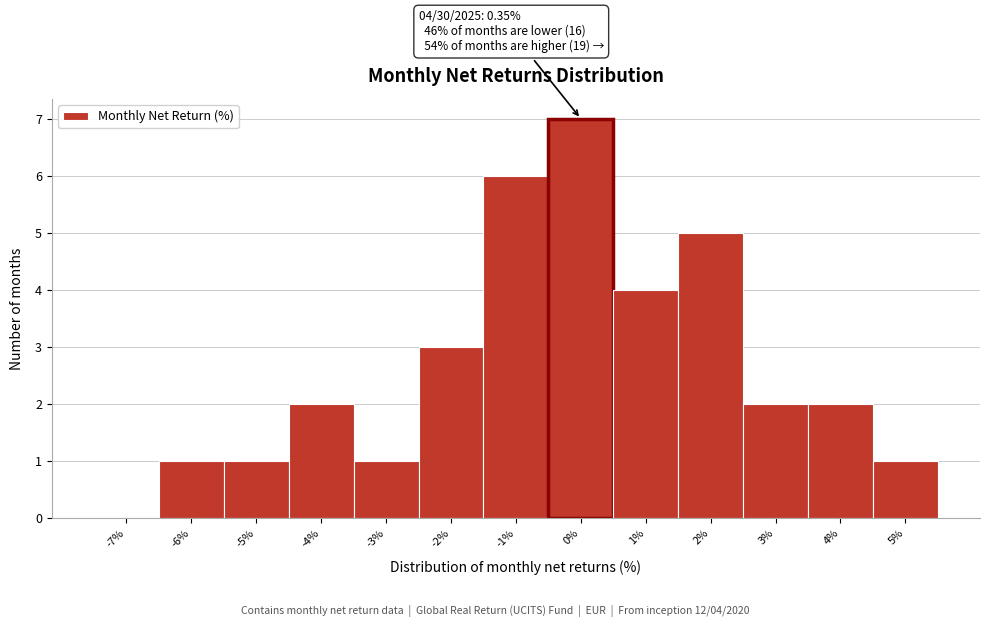

Reading left to right, extract all data points from this chart.

-7%=0	-6%=1	-5%=1	-4%=2	-3%=1	-2%=3	-1%=6	0%=7	1%=4	2%=5	3%=2	4%=2	5%=1